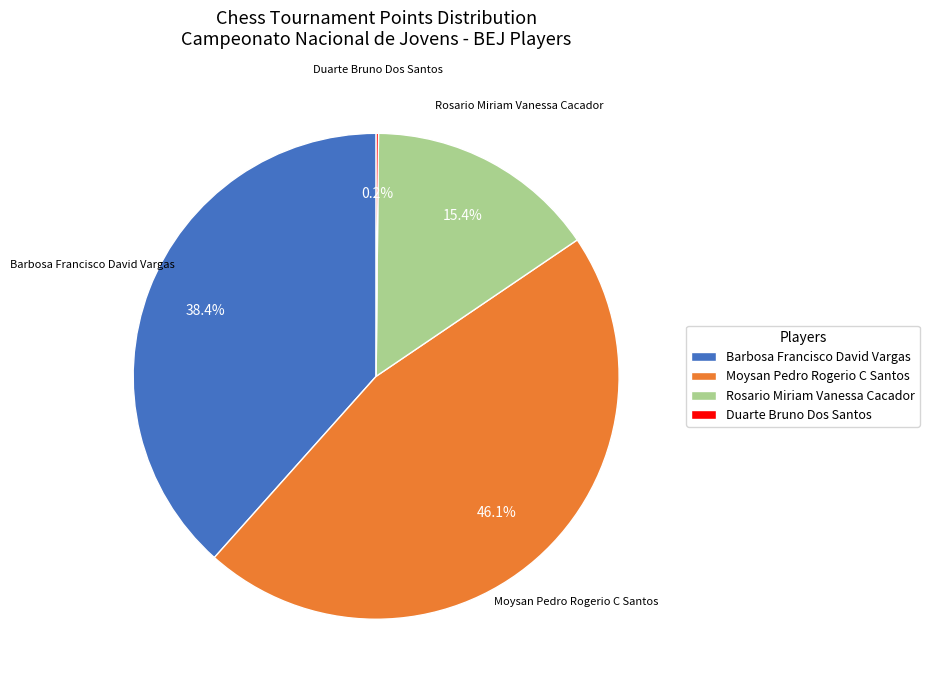

Combined, do Moysan Pedro Rogerio C Santos and Barbosa Francisco David Vargas account for over 50%?

Yes